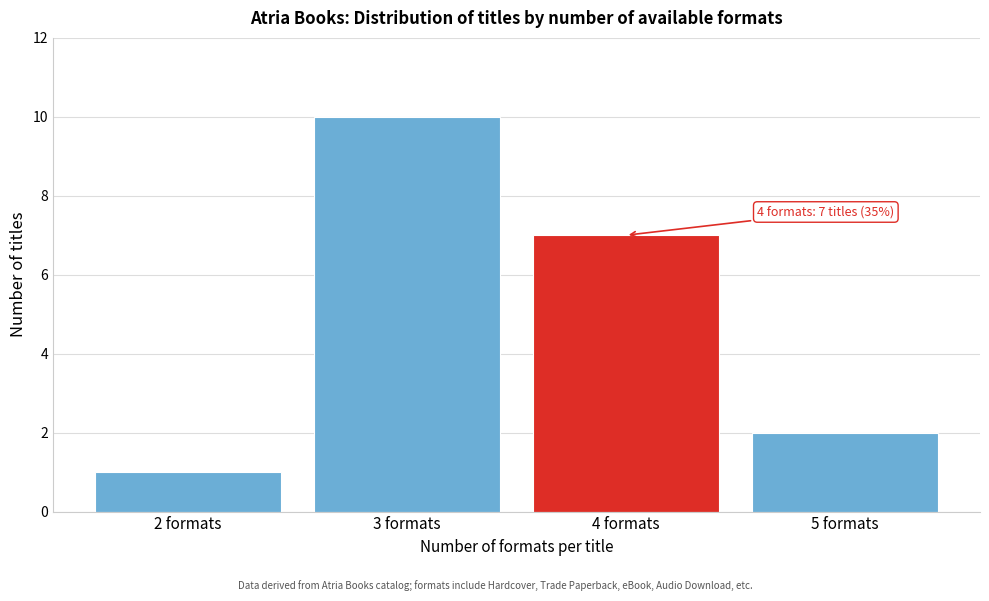

Reading right to left, list all the values displayed in this chart.

2	7	10	1